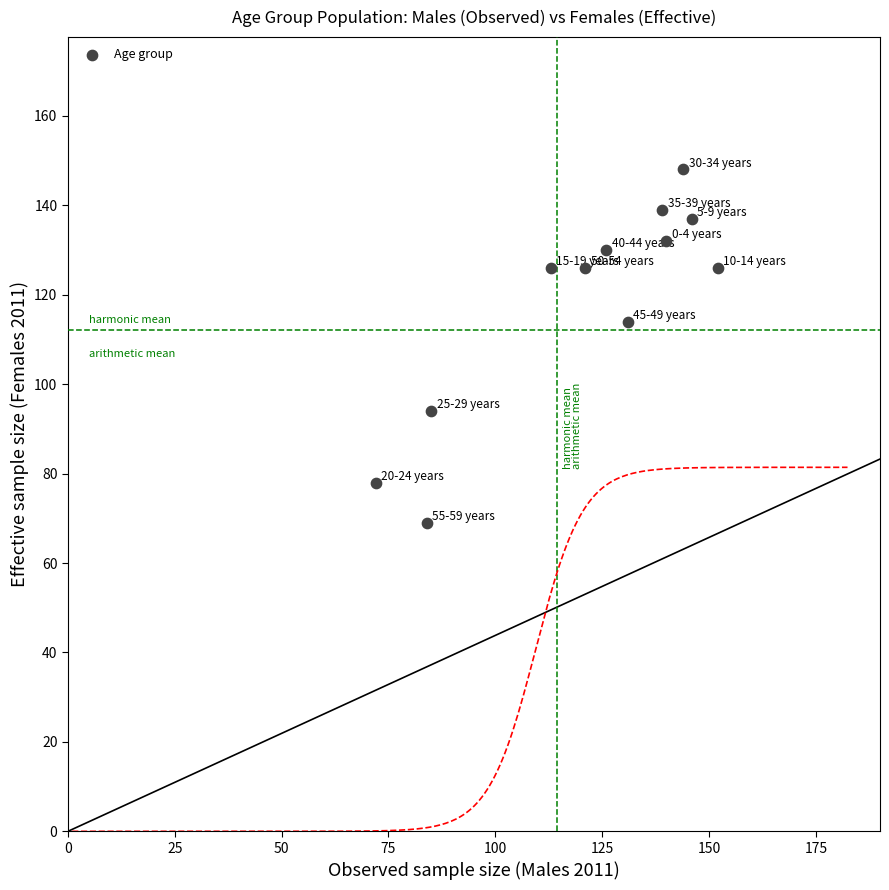

What is the average Y value?

118